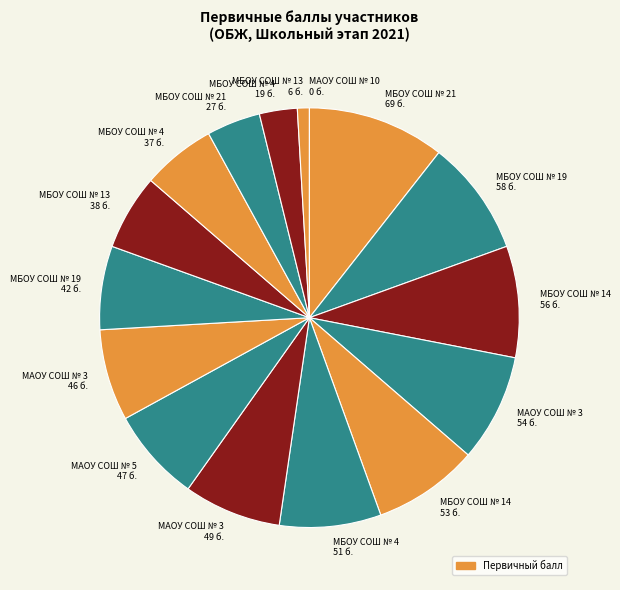

Is there a majority slice in this chart?

No